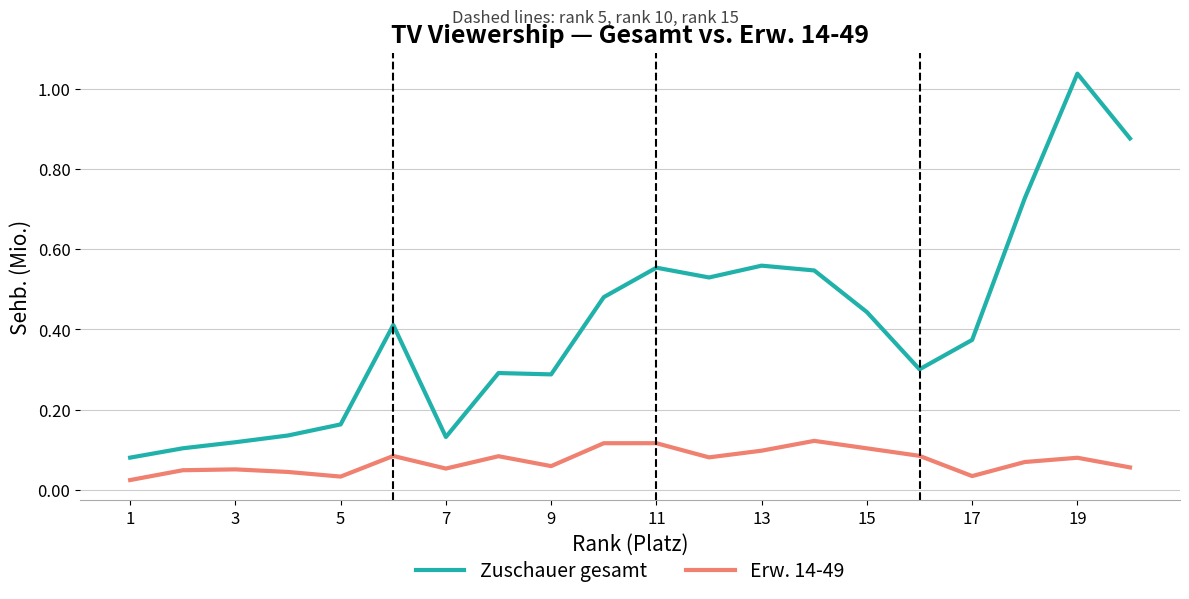

List the series in order of their overall mean, lowest first.

Erw. 14-49, Zuschauer gesamt